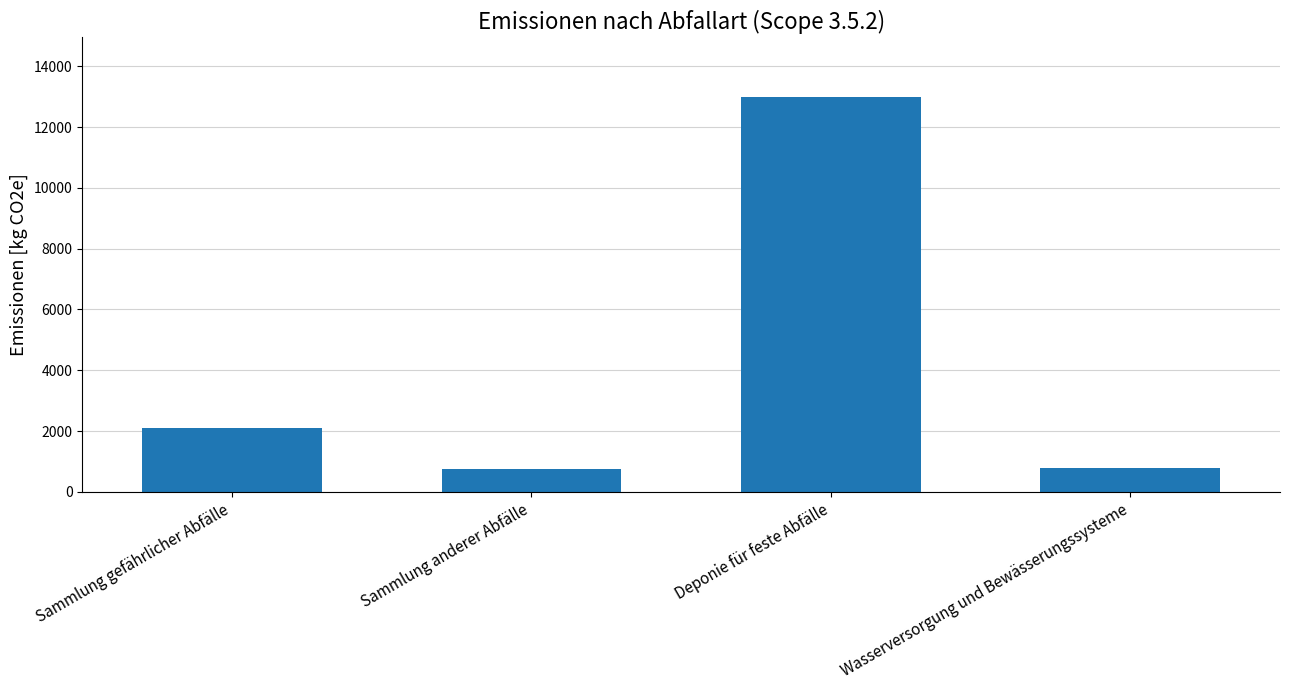

What is the greatest value displayed?

13000.0